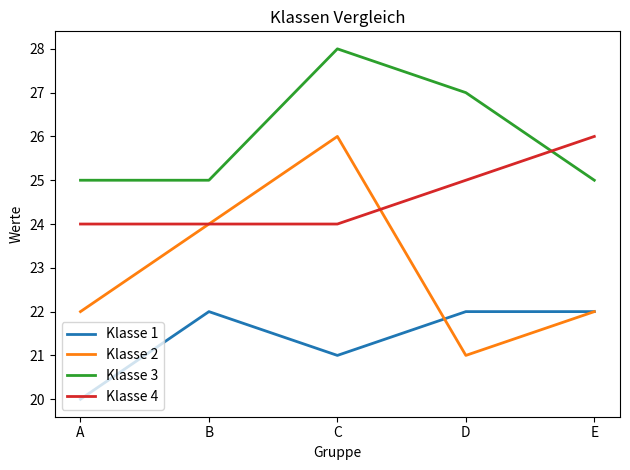

Which label corresponds to the smallest value in the chart?

A